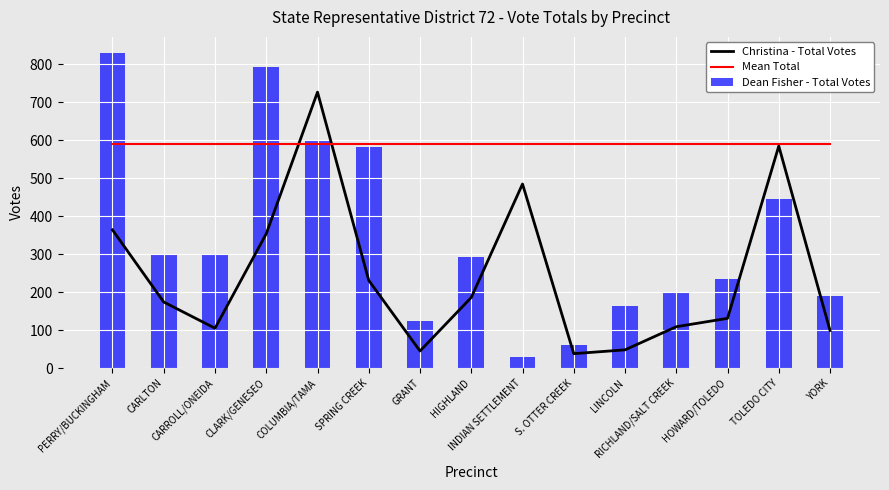

The value of Christina - Total Votes at SPRING CREEK is 389.1. True or false?

False